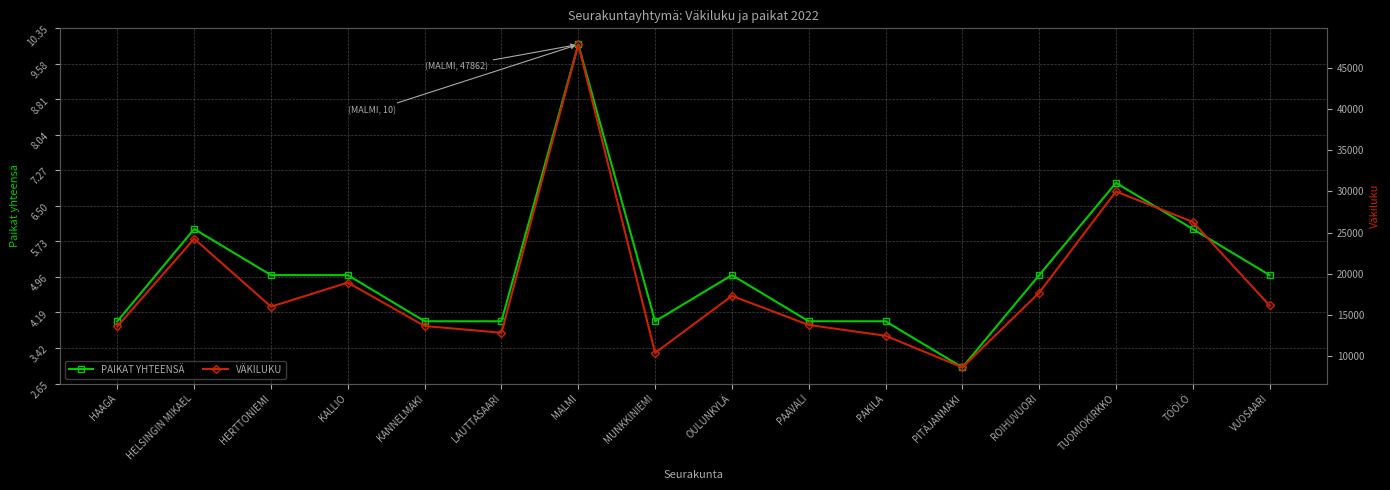

What is the label of the 5th point from the right?

PITÄJÄNMÄKI